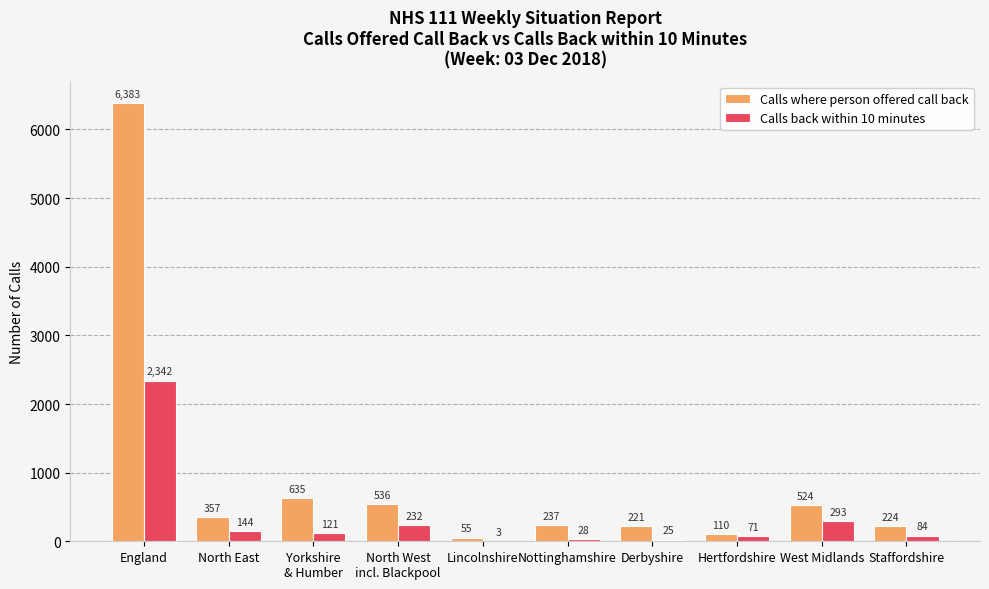

True or false: Calls back within 10 minutes has a value of 84 at Staffordshire.

True